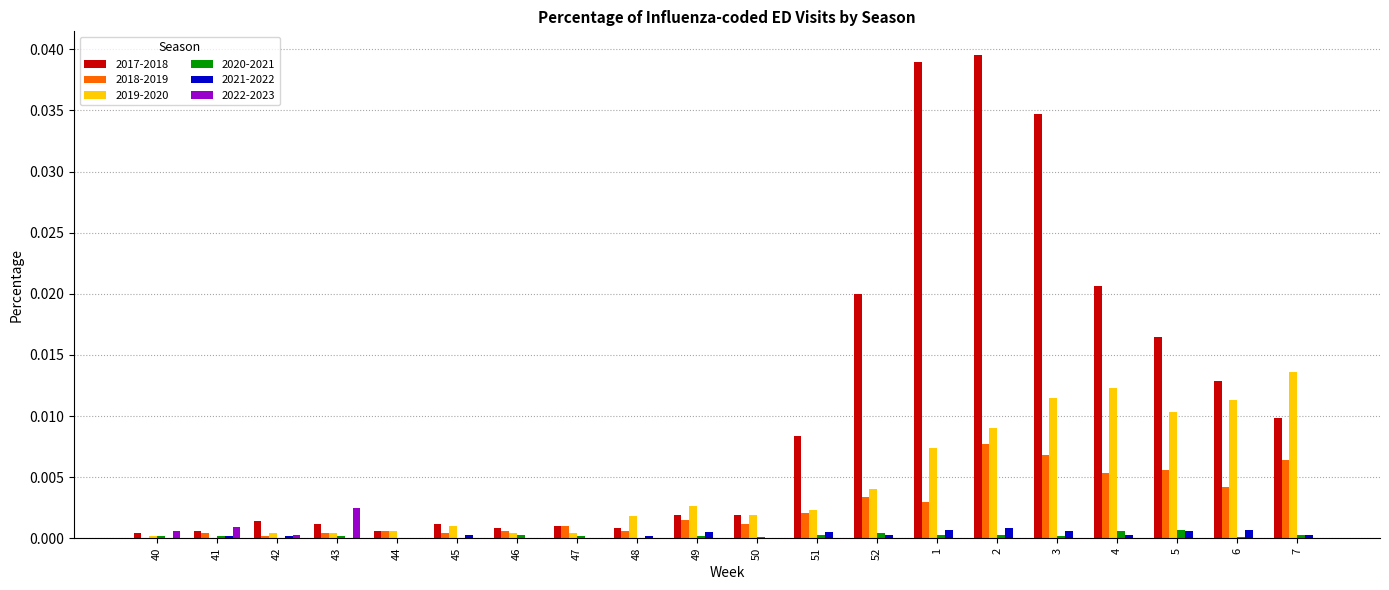

Which series has the largest total across all categories?

2017-2018